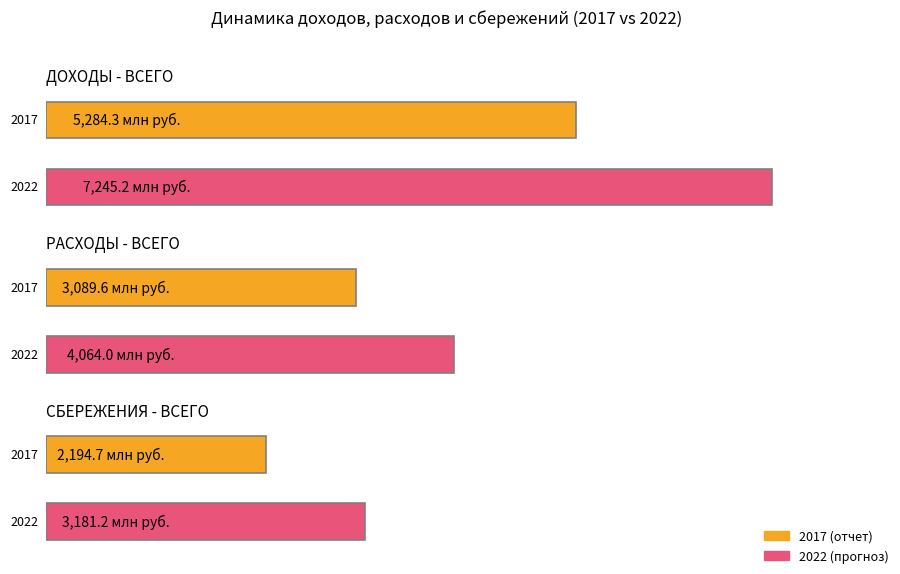

At which label does 2019 first exceed 3457?

ДОХОДЫ - ВСЕГО